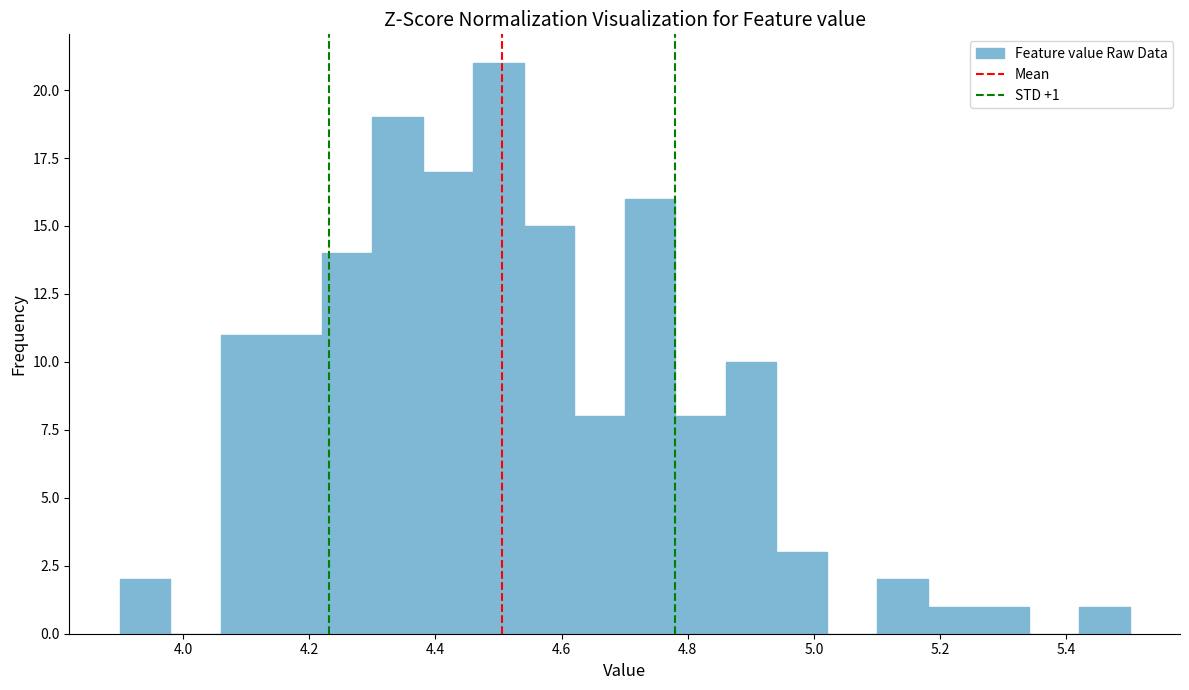

Over which range of the x-axis is the bar tallest?

4.46 to 4.54